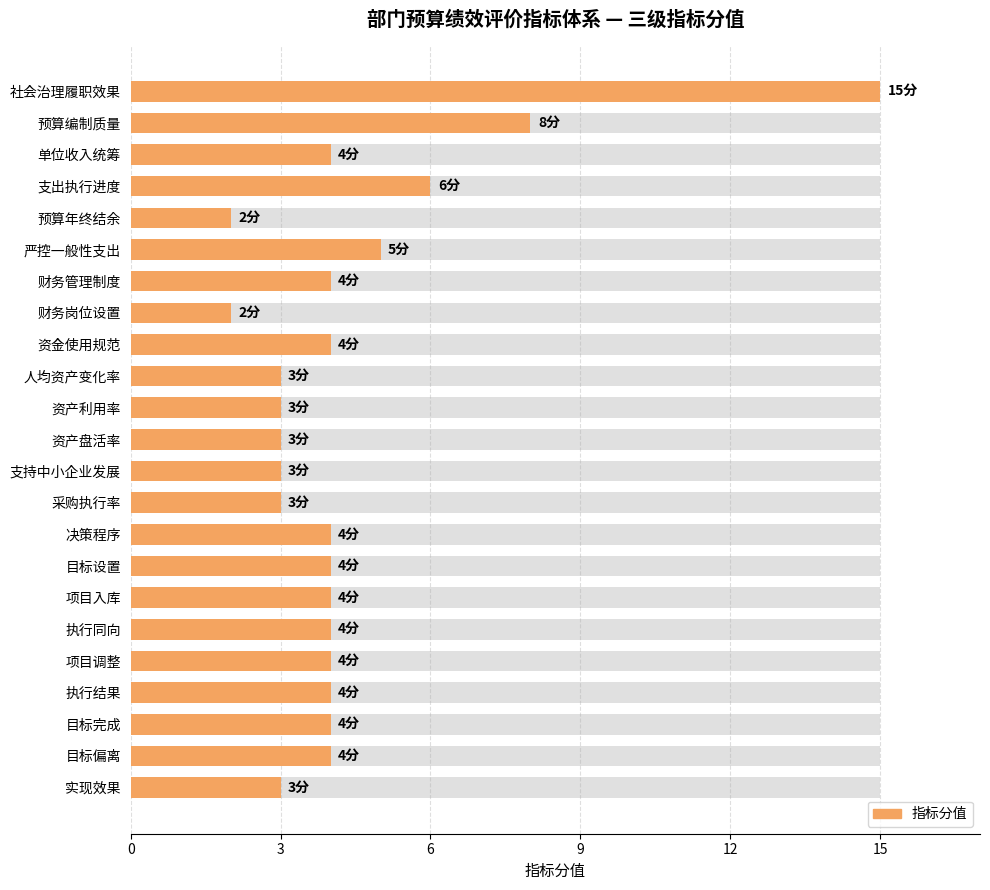

The value at 目标完成 is 4. True or false?

True